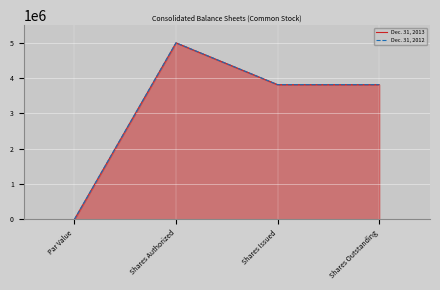

Does the chart display data point markers on the line(s)?

No